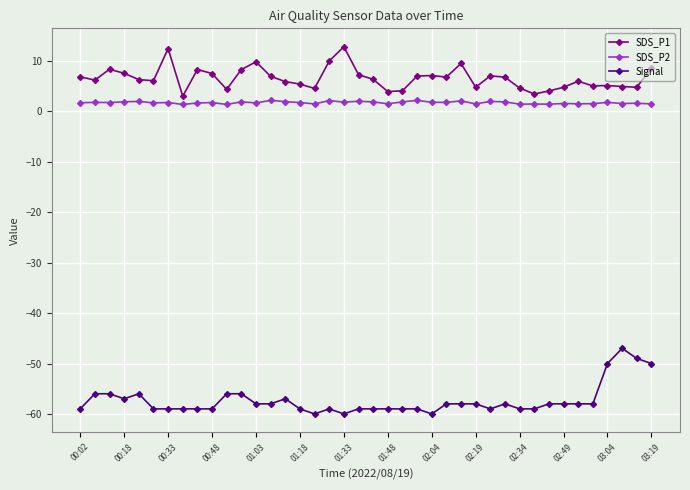

List the series in order of their peak value, lowest first.

Signal, SDS_P2, SDS_P1